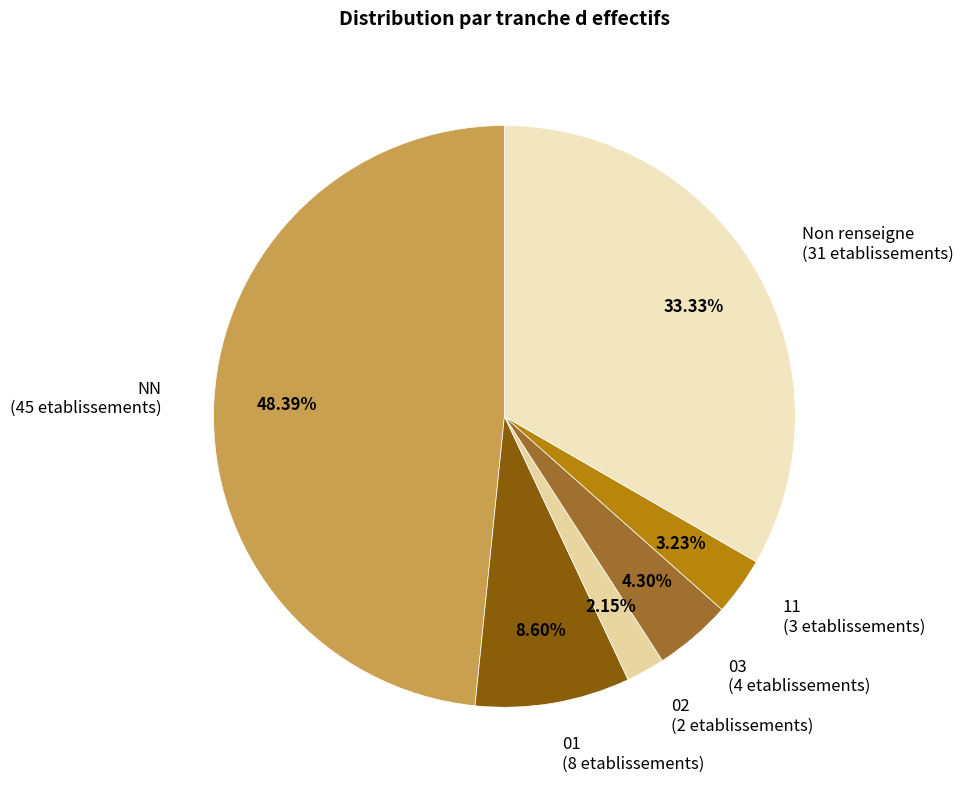

How many segments does this pie chart have?

6